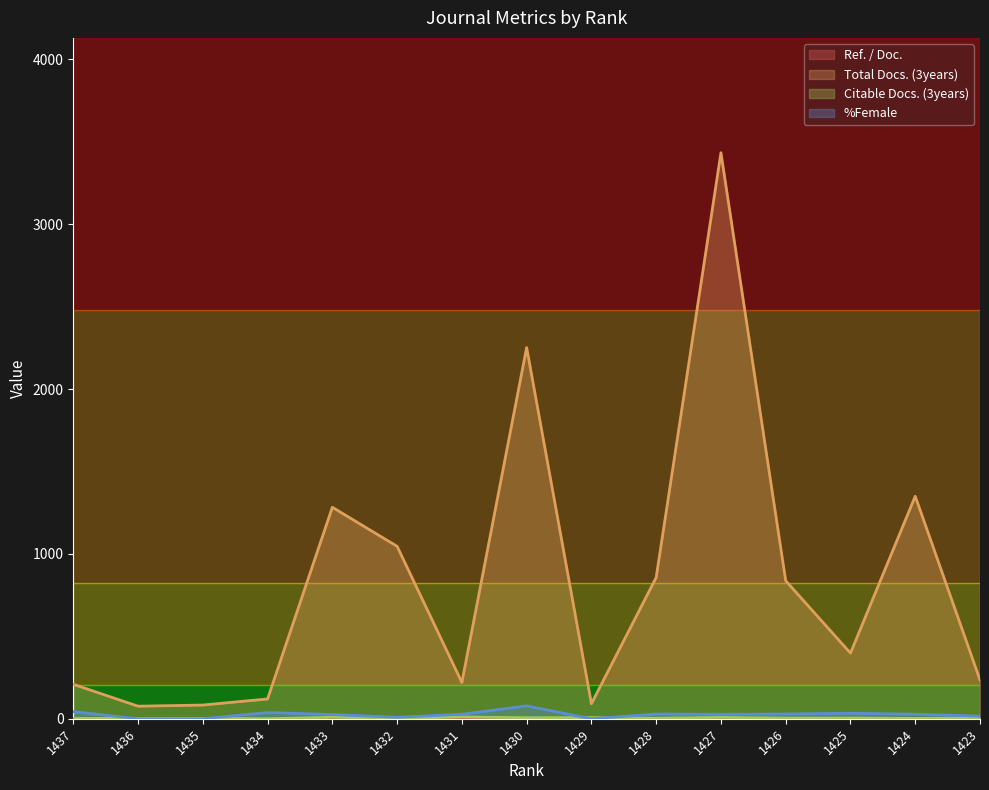

Rank the series at 1432 from highest to lowest value.

Total Docs. (3years), %Female, Citable Docs. (3years), Ref. / Doc.